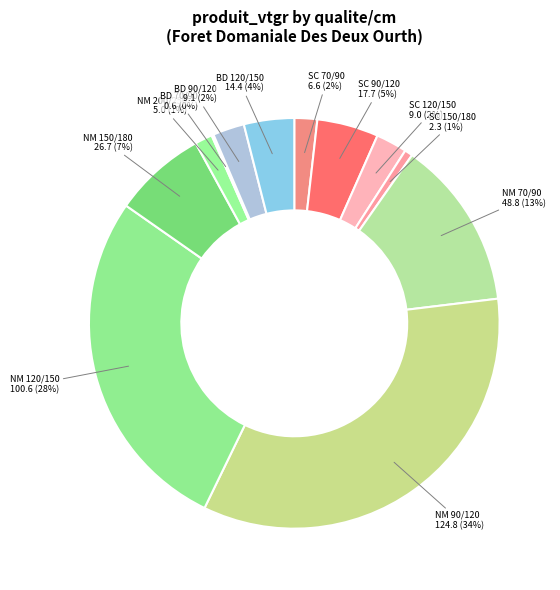

Count the number of slices in the pie.

12